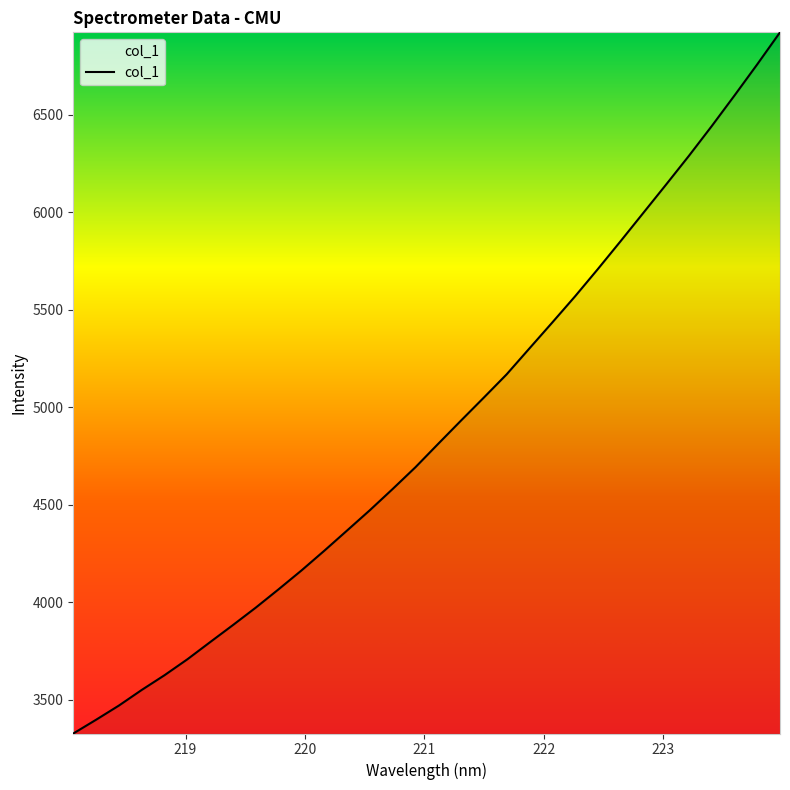

What is the smallest value displayed?

3326.5